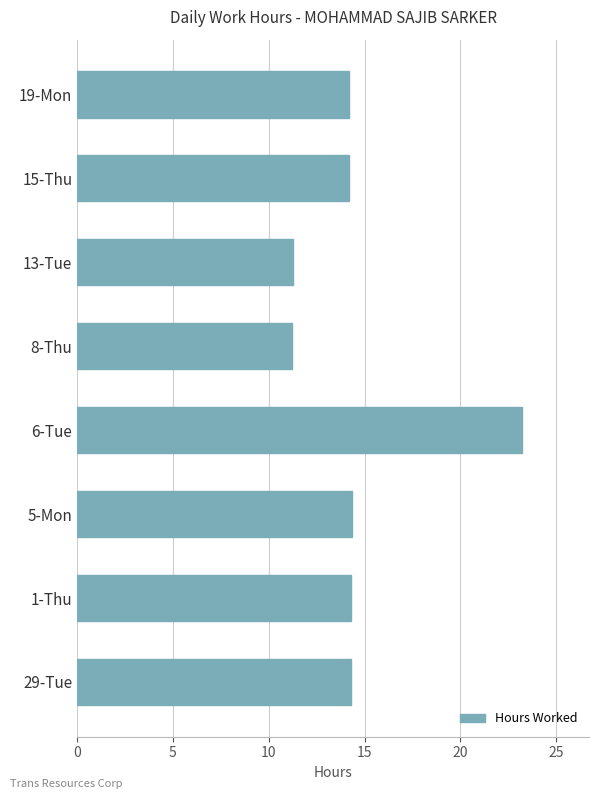

What is the average value?

14.6